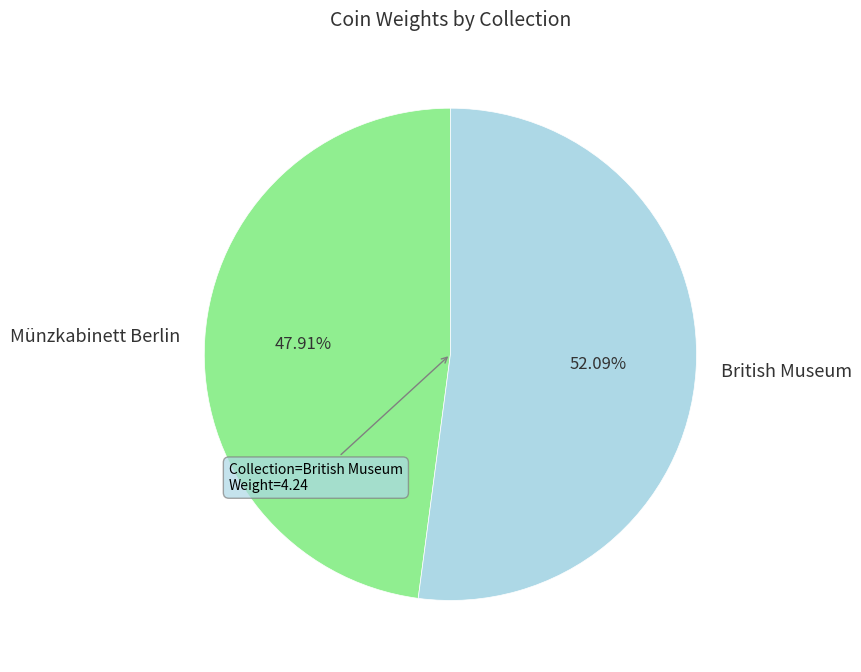

Which category has the biggest portion of the pie?

British Museum